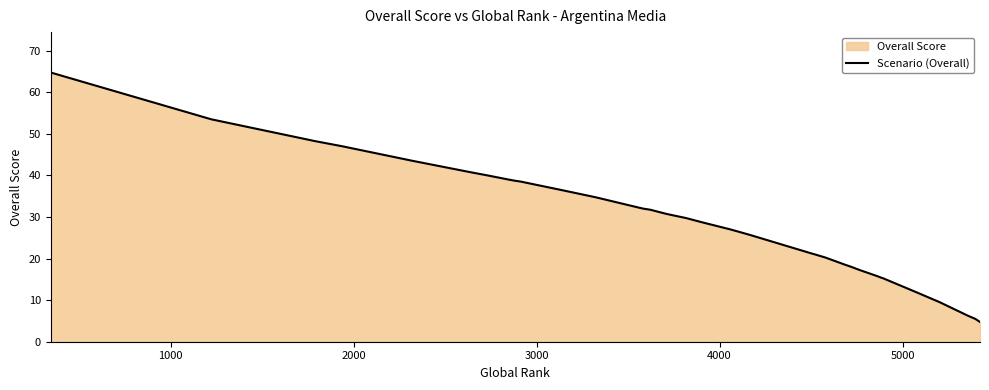

What is the value of the 9th point from the left?

38.8